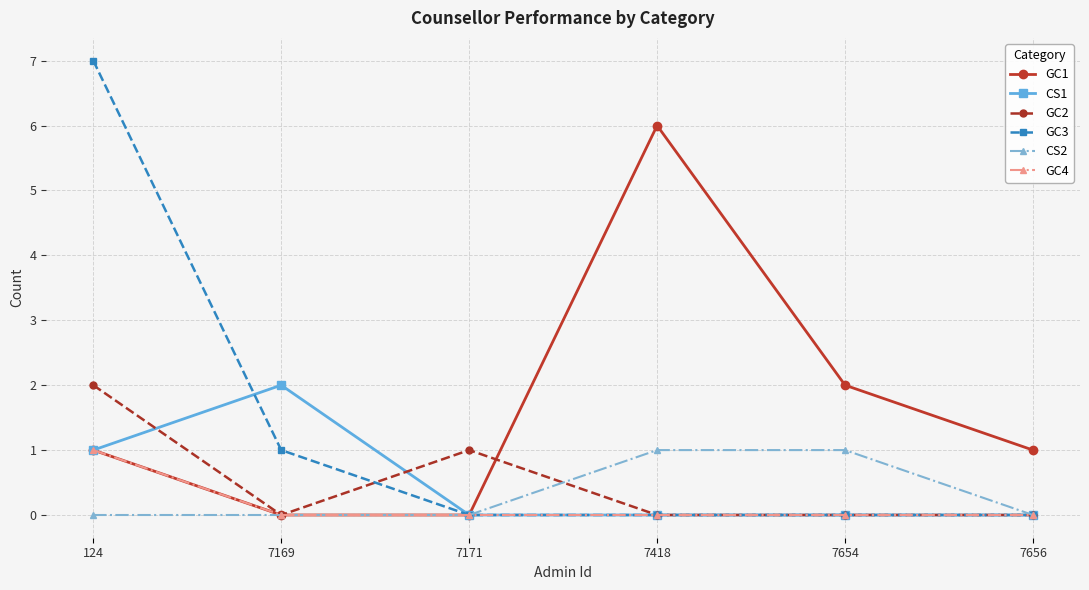

Which series changed the most between 124 and 7656?

GC3